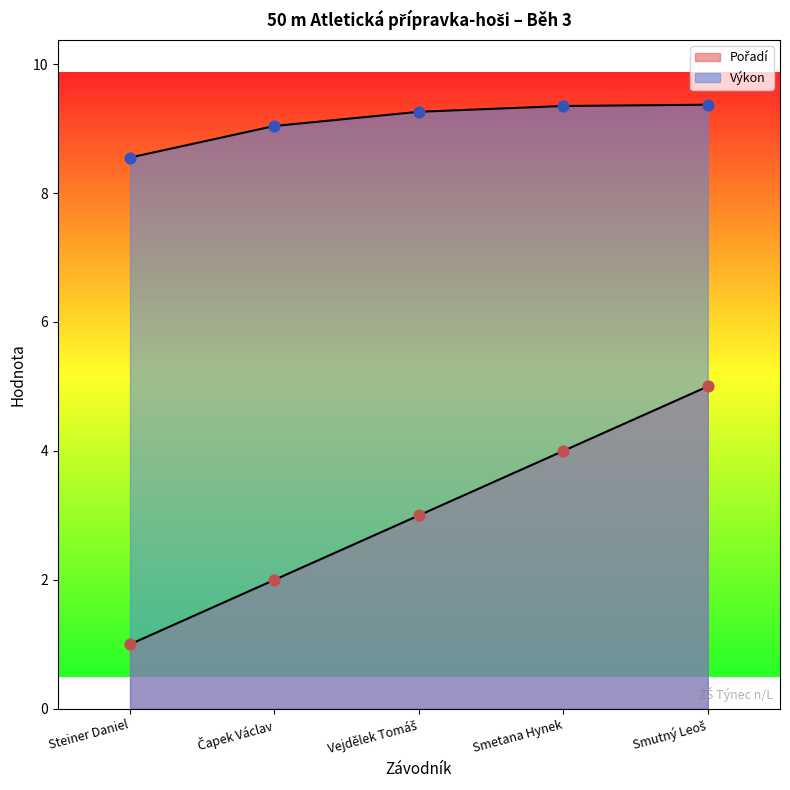

Which series has the widest spread of Y values?

Pořadí